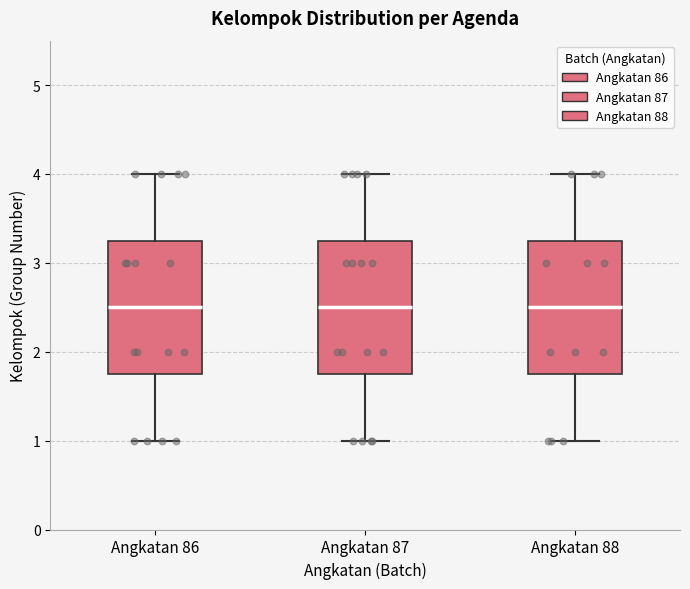

Reading left to right, transcribe this box plot: for each box, give where its median line is, the range the box spans, and where its two whiskers end, as read against the y-axis. The values are not printed on the chart, so give them approximately, as read against the axis.

Angkatan 86: median 2.5, box 1.8 to 3.3, whiskers 1.0 to 4.0
Angkatan 87: median 2.5, box 1.8 to 3.3, whiskers 1.0 to 4.0
Angkatan 88: median 2.5, box 1.8 to 3.3, whiskers 1.0 to 4.0